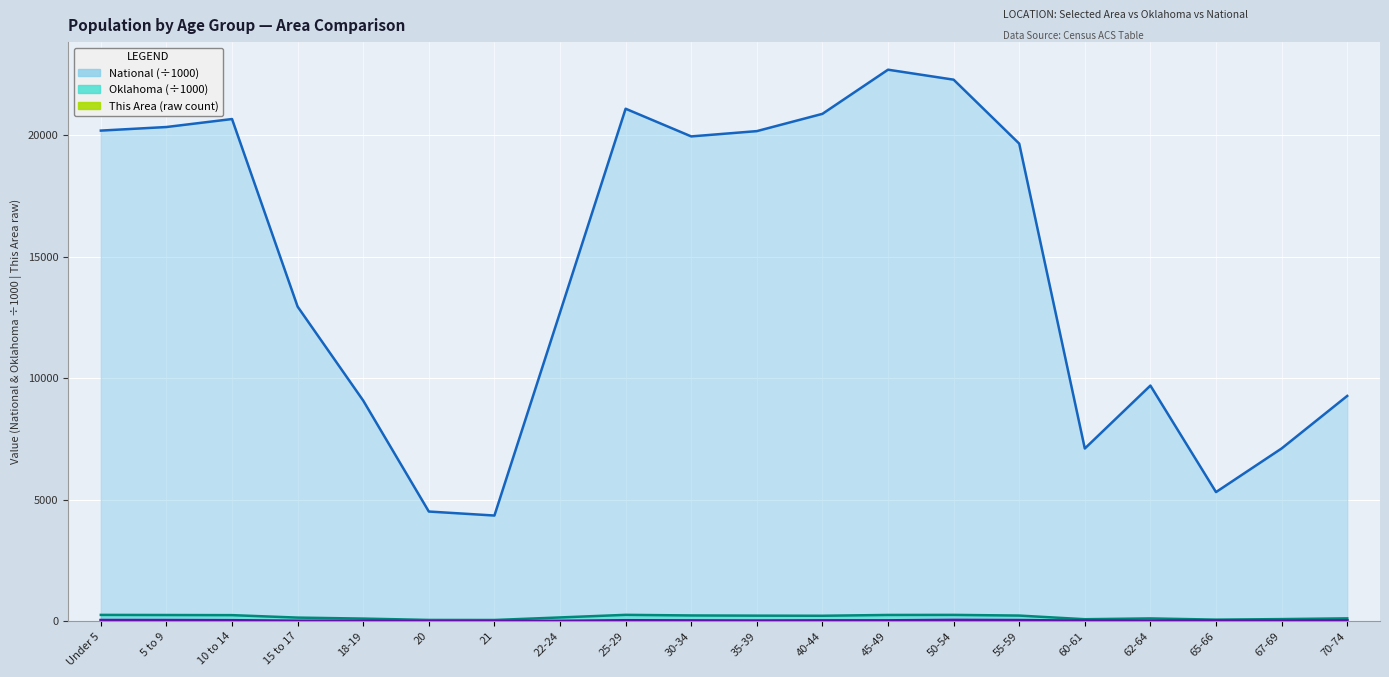

What is the average value of the This Area series?

23.6